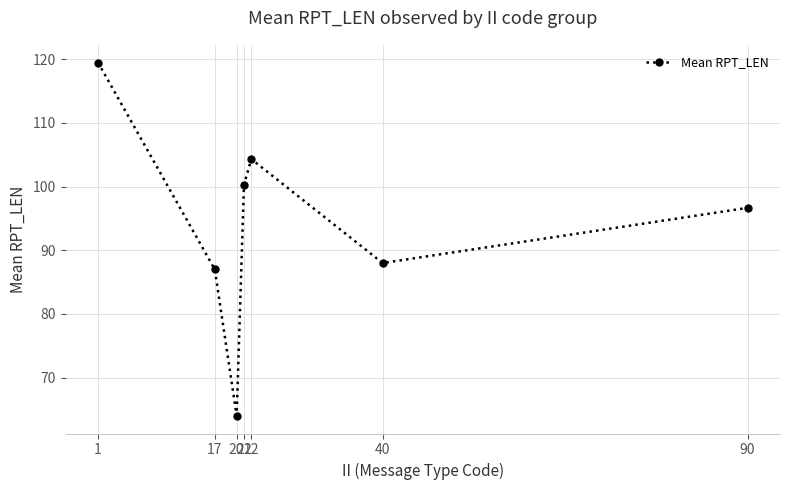

How many lines are shown in the chart?

1